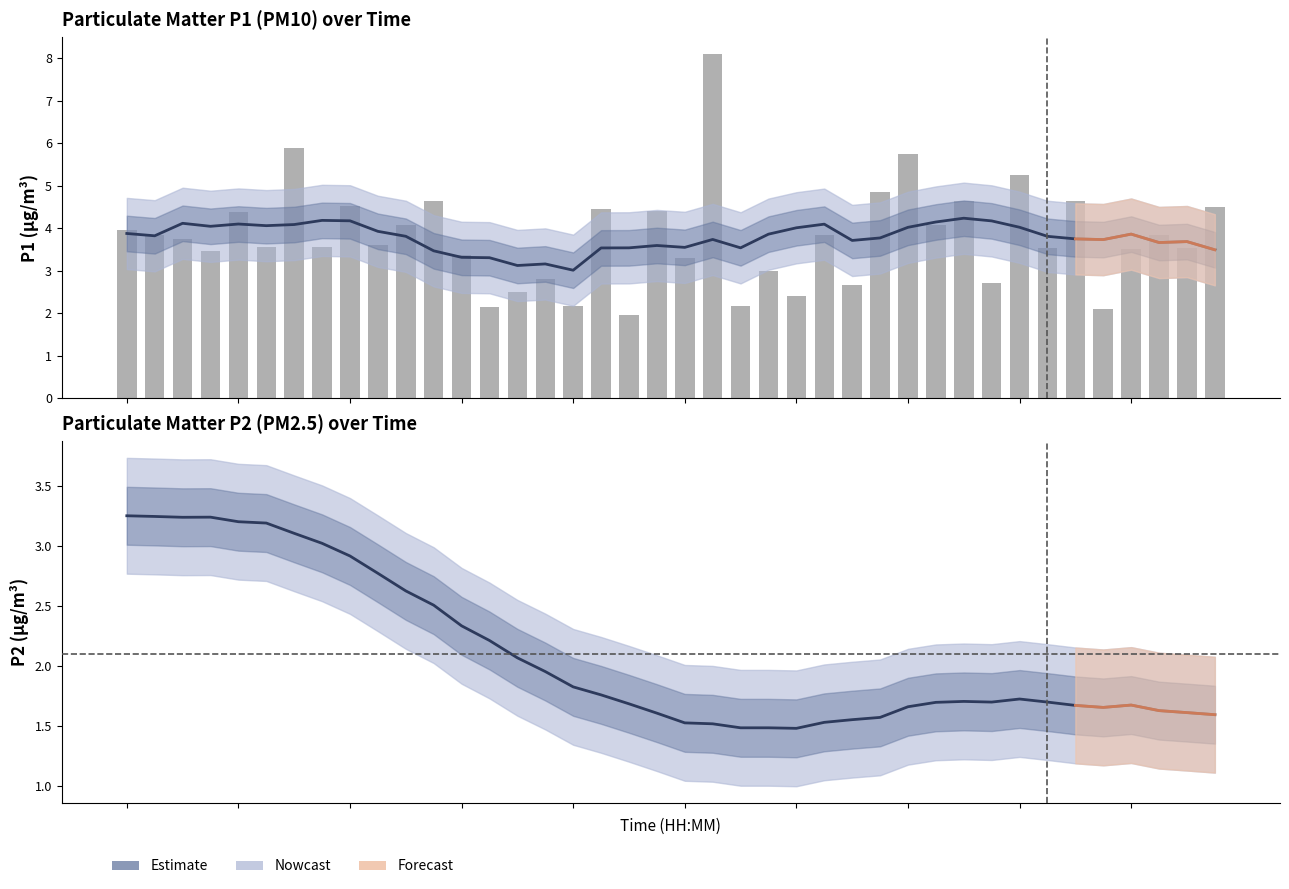

Count the number of data series in this chart.

3